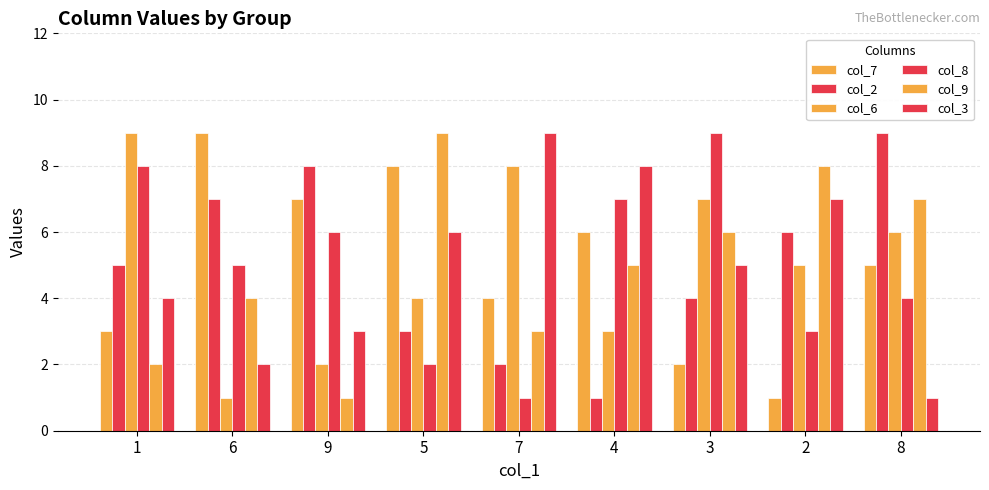

Is it true that col_9 equals 4 at 6?

True